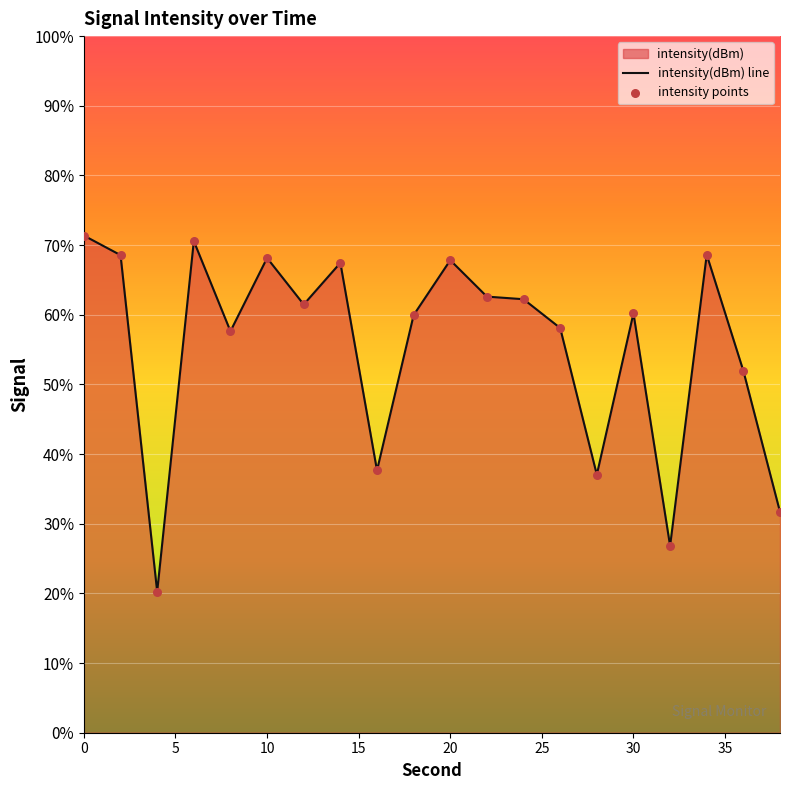

Which series contains the highest Y value?

intensity(dBm) line